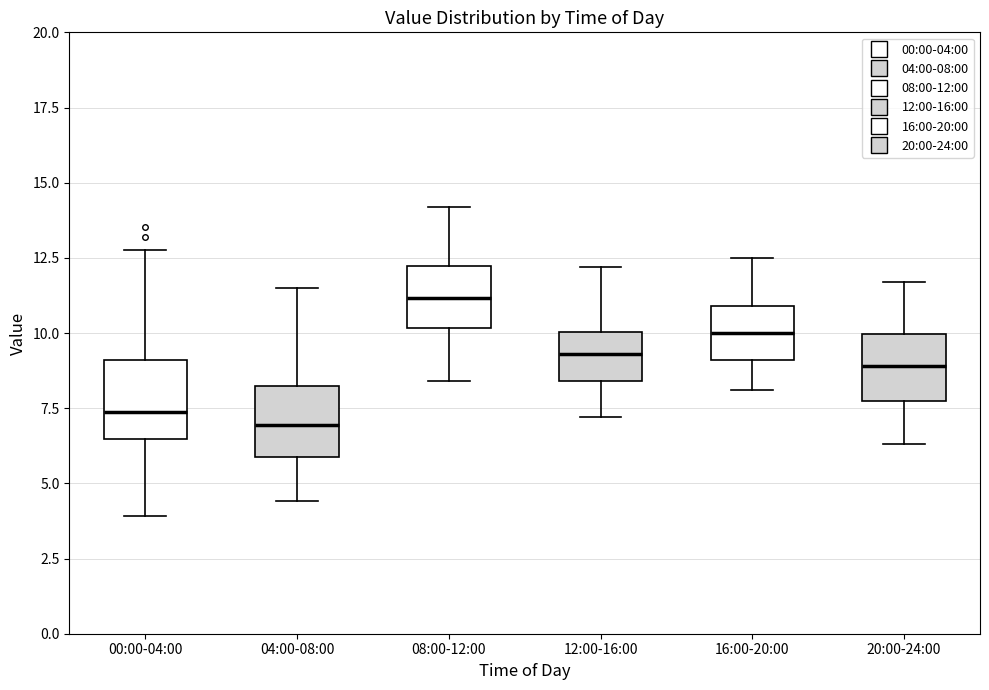

Reading left to right, transcribe this box plot: for each box, give where its median line is, the range the box spans, and where its two whiskers end, as read against the y-axis. The values are not printed on the chart, so give them approximately, as read against the axis.

00:00-04:00: median 7.5, box 6.5 to 9.0, whiskers 4.0 to 13.0
04:00-08:00: median 7.0, box 6.0 to 8.0, whiskers 4.5 to 11.5
08:00-12:00: median 11.0, box 10.0 to 12.0, whiskers 8.5 to 14.0
12:00-16:00: median 9.5, box 8.5 to 10.0, whiskers 7.0 to 12.0
16:00-20:00: median 10.0, box 9.0 to 11.0, whiskers 8.0 to 12.5
20:00-24:00: median 9.0, box 8.0 to 10.0, whiskers 6.5 to 11.5